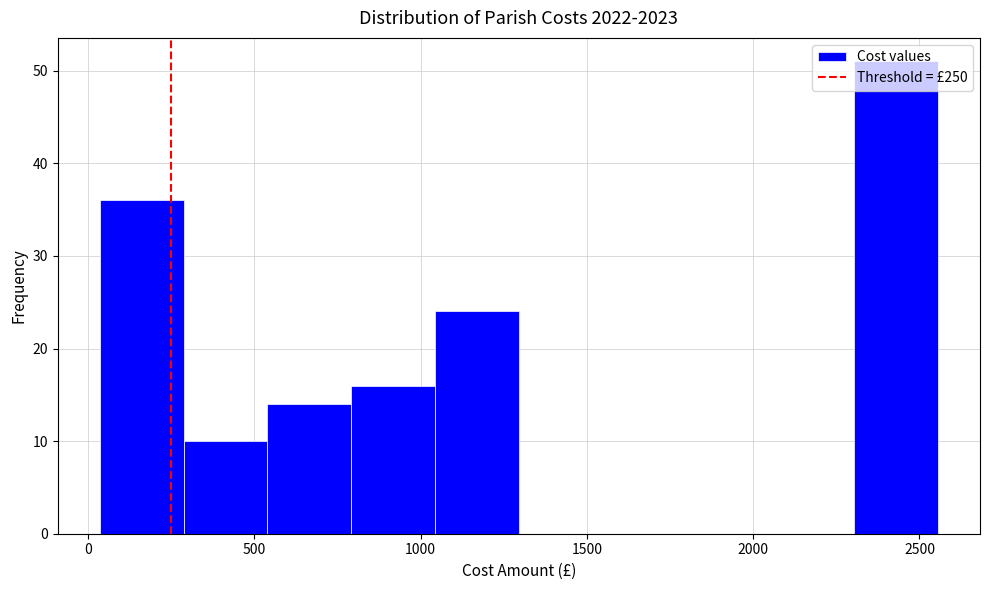

Reading left to right, list every bar in this chart as the range it spans on the x-axis followed by its height. Neither the bar edges nor the heights are printed on the chart, so give them approximately, as read against the axes.

50 to 300: 36
300 to 550: 10
550 to 800: 14
800 to 1050: 16
1050 to 1300: 24
1300 to 1550: 0
1550 to 1800: 0
1800 to 2050: 0
2050 to 2300: 0
2300 to 2550: 51